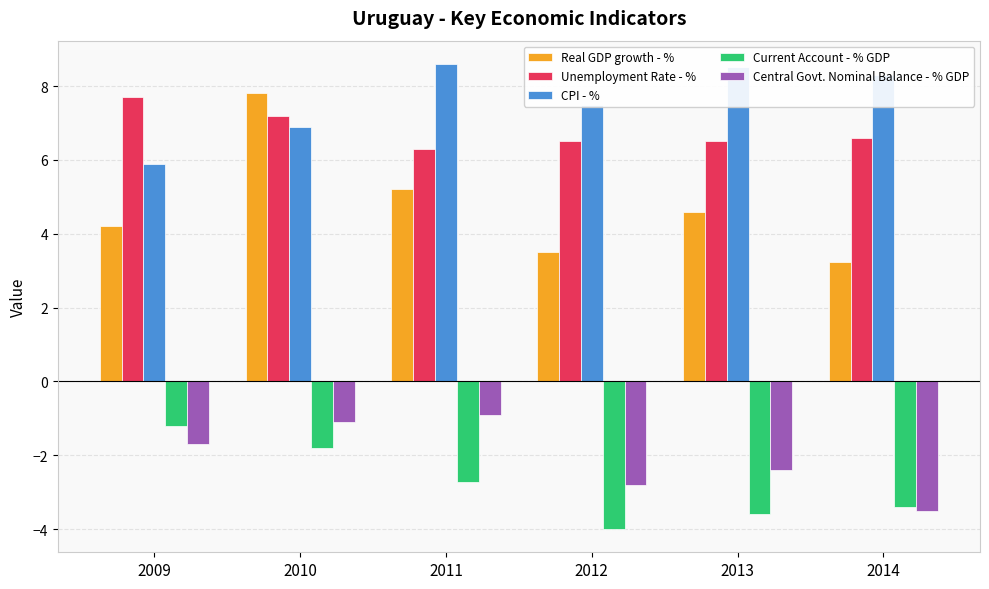

At how many categories does at least one series exceed 7?

6